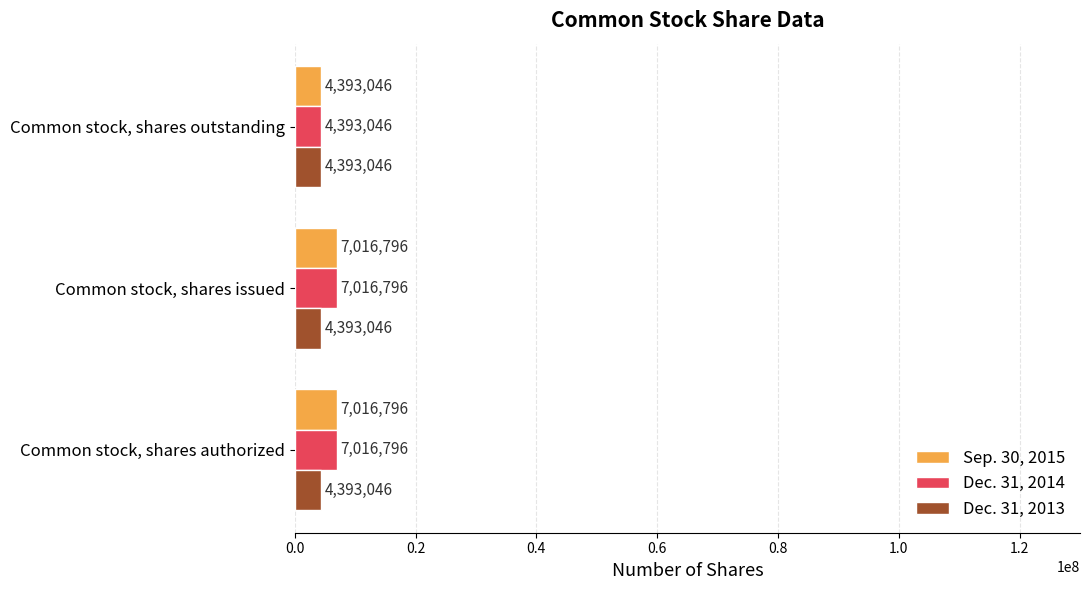

True or false: Sep. 30, 2015 has a value of 7016796 at Common stock, shares authorized.

True